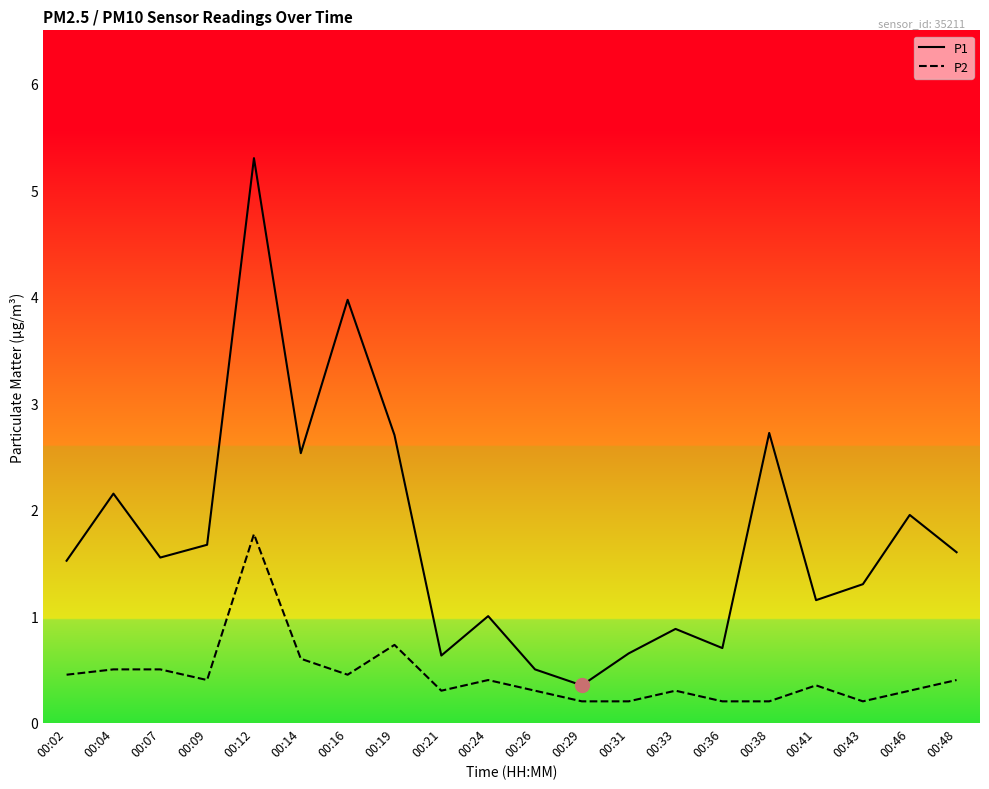

Which category has the highest value in the P1 series?

00:12